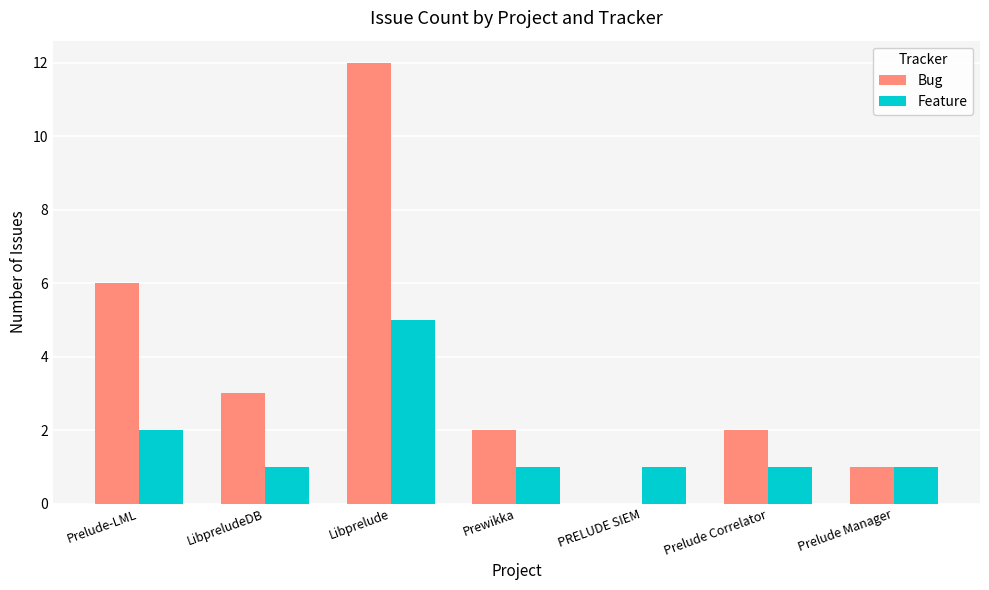

What is the sum of all Bug values?

26